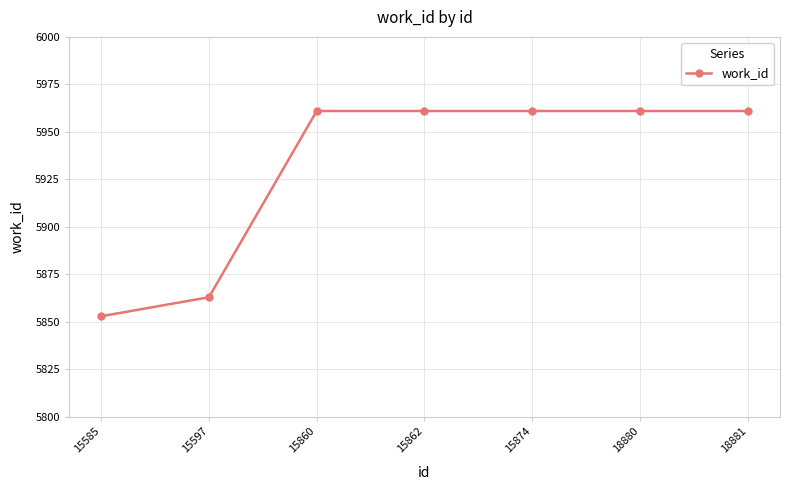

The value at 18881 is 5961. True or false?

True